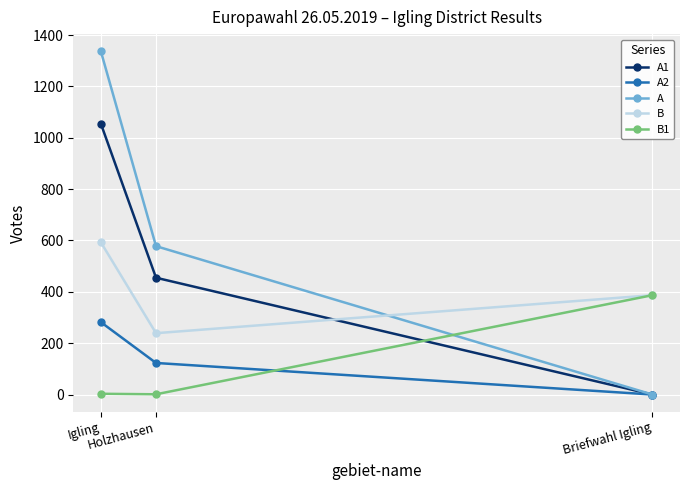

At Holzhausen, list the series in order from smallest to largest.

B1, A2, B, A1, A